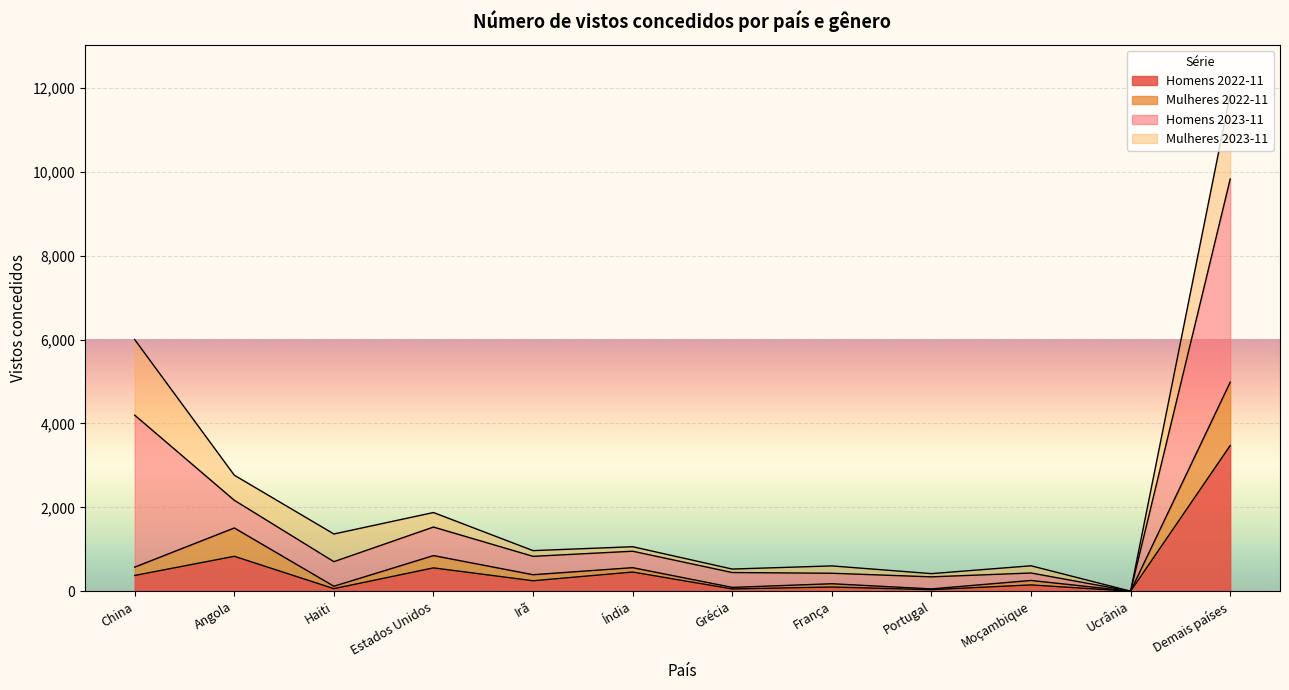

True or false: Mulheres 2022-11 and Homens 2022-11 intersect in this chart.

False